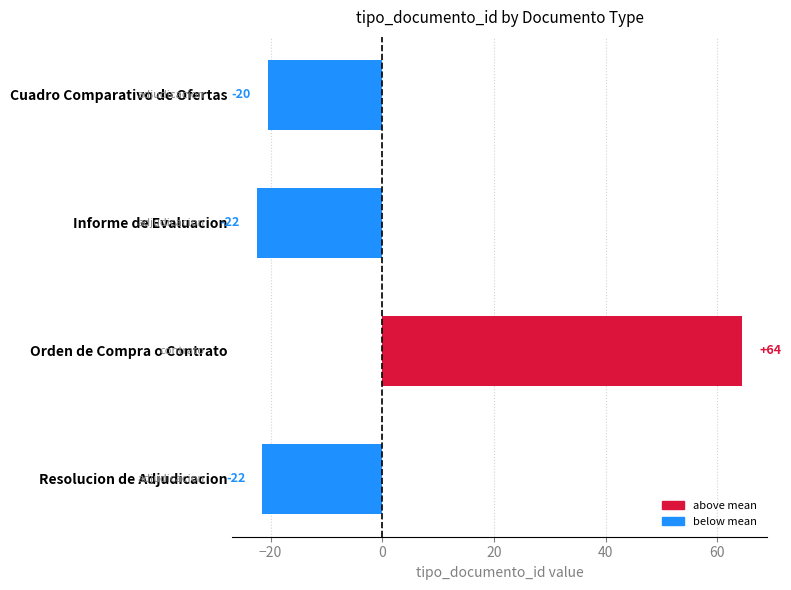

What is the difference between the second highest and second lowest values?

1.0